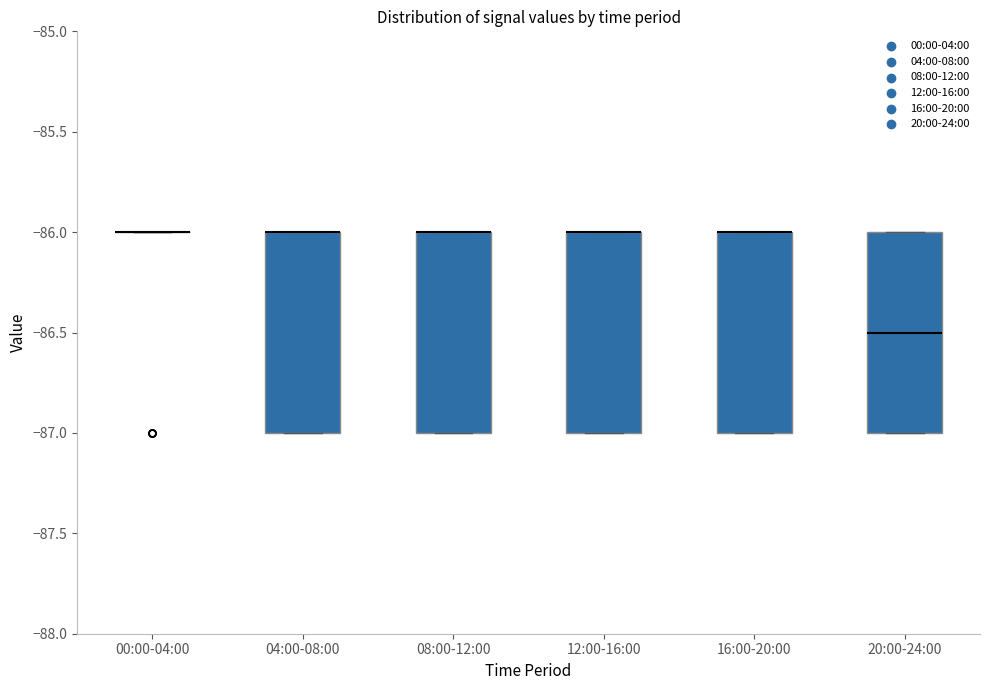

Reading left to right, read every box against the y-axis: the position of its median line, the range the box covers, and the ends of its whiskers. The values are not printed on the chart, so give them approximately, as read against the axis.

00:00-04:00: box collapsed to a line at -86.0, whiskers -86.0 to -86.0
04:00-08:00: median -86.0 (drawn on the box's upper edge), box -87.0 to -86.0, whiskers -87.0 to -86.0
08:00-12:00: median -86.0 (drawn on the box's upper edge), box -87.0 to -86.0, whiskers -87.0 to -86.0
12:00-16:00: median -86.0 (drawn on the box's upper edge), box -87.0 to -86.0, whiskers -87.0 to -86.0
16:00-20:00: median -86.0 (drawn on the box's upper edge), box -87.0 to -86.0, whiskers -87.0 to -86.0
20:00-24:00: median -86.5, box -87.0 to -86.0, whiskers -87.0 to -86.0